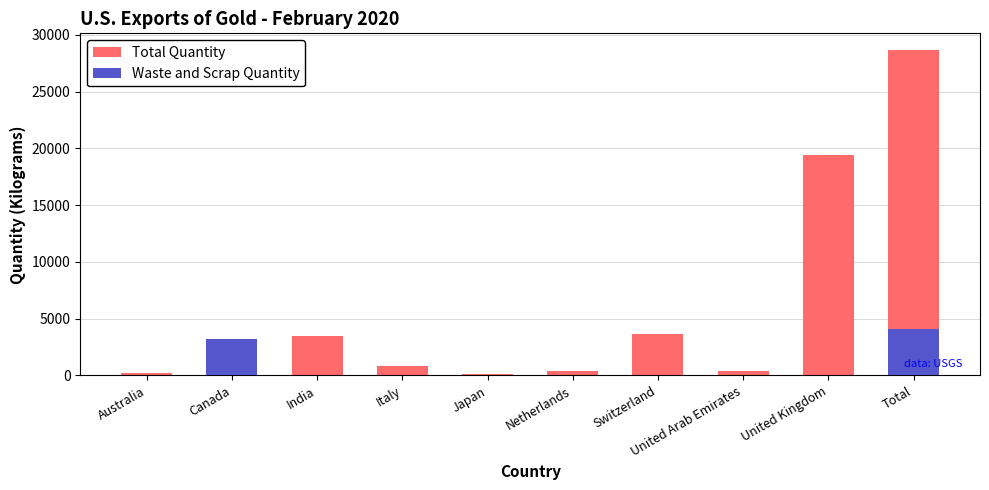

Rank the series at Japan from lowest to highest value.

Waste and Scrap Quantity, Total Quantity